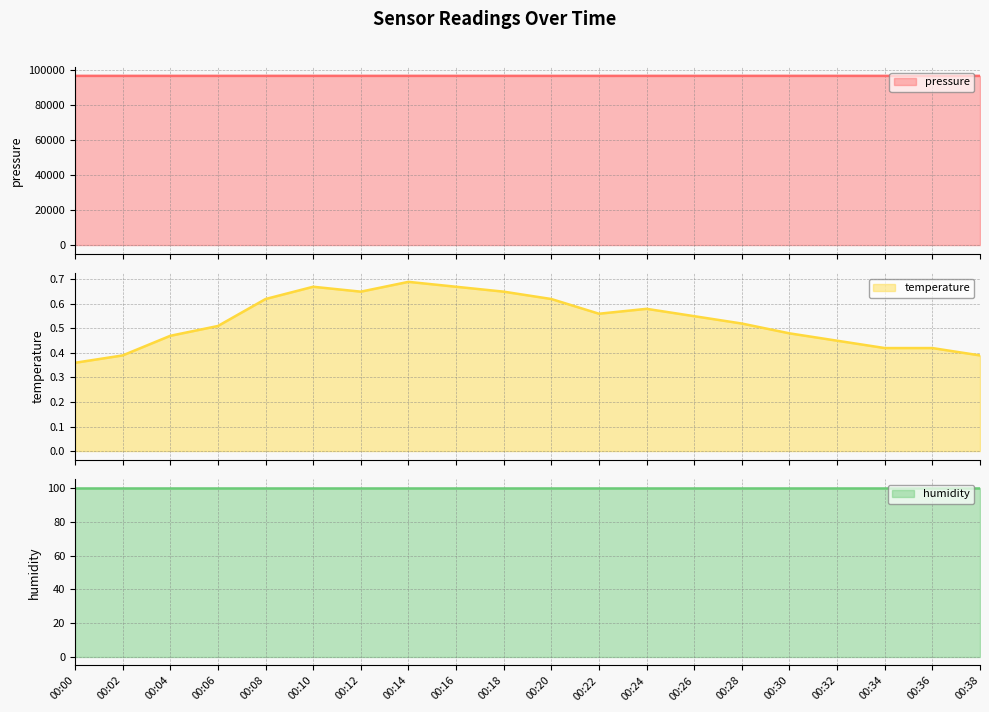

Reading left to right, list all the values displayed in this chart.

pressure (line): 96899.1	96893.8	96891.4	96894.5	96897.1	96898.3	96895.1	96898.2	96894.9	96891.7	96887.6	96884.7	96891.3	96894.2	96898.8	96898.2	96896.7	96889.2	96884.0	96884.2
temperature (line): 0.4	0.4	0.5	0.5	0.6	0.7	0.7	0.7	0.7	0.7	0.6	0.6	0.6	0.6	0.5	0.5	0.5	0.4	0.4	0.4
humidity (line): 100.0	100.0	100.0	100.0	100.0	100.0	100.0	100.0	100.0	100.0	100.0	100.0	100.0	100.0	100.0	100.0	100.0	100.0	100.0	100.0